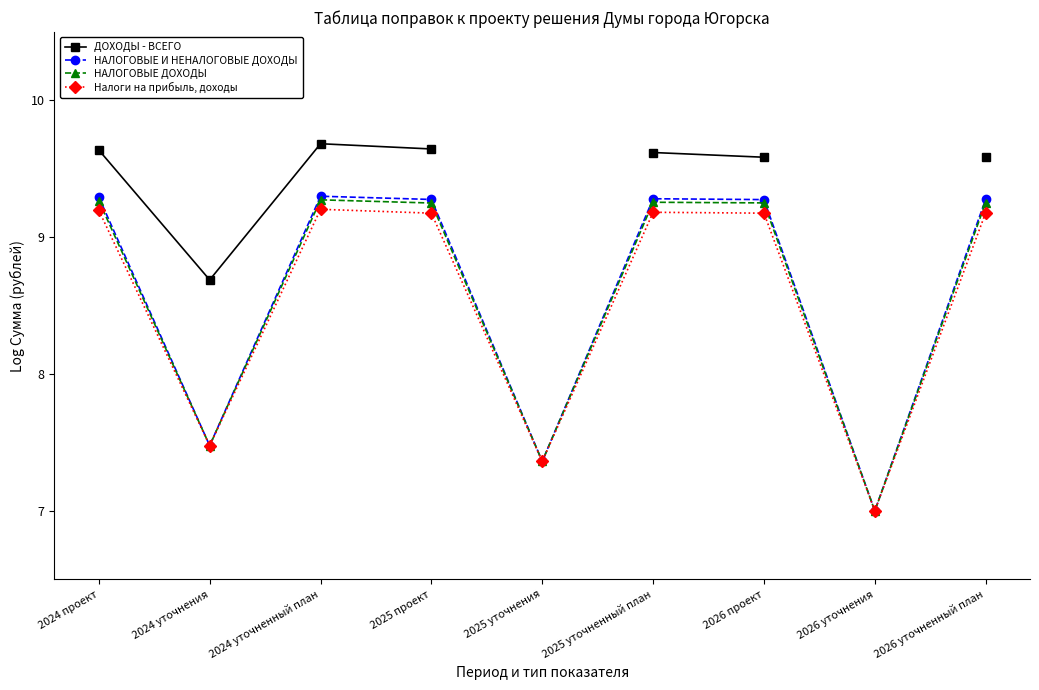

Where is the first local maximum for НАЛОГОВЫЕ И НЕНАЛОГОВЫЕ ДОХОДЫ?

2024 уточненный план